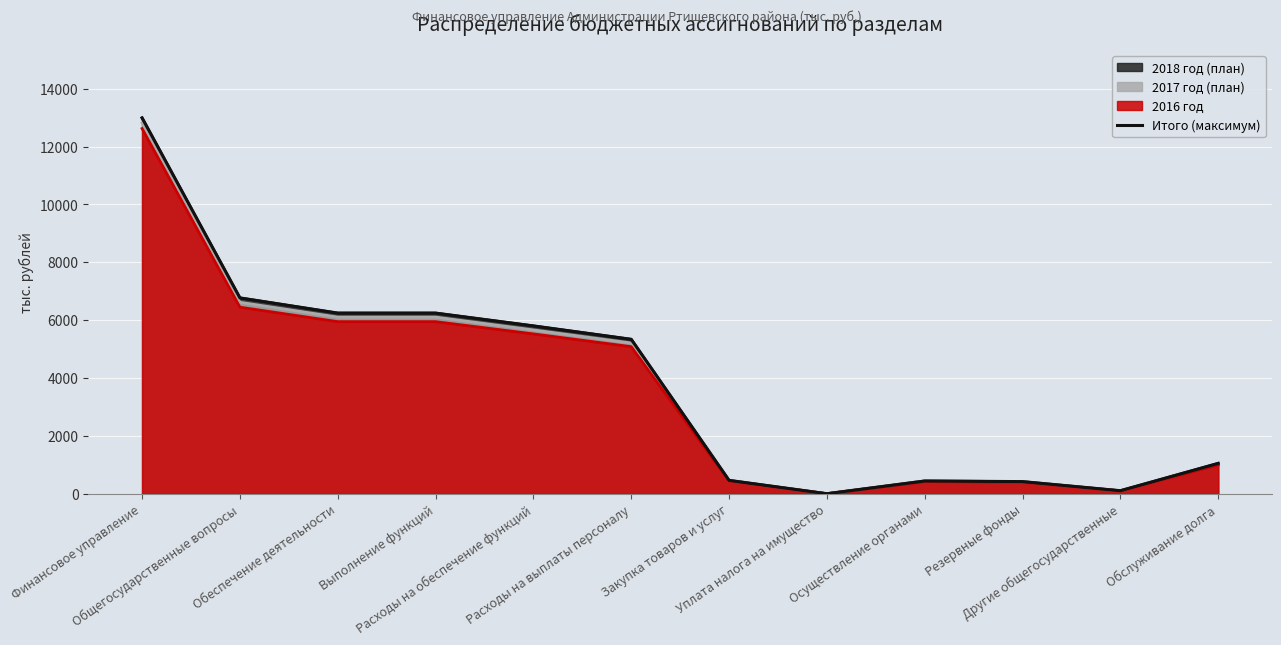

Rank the categories by value from highest to lowest.

Финансовое управление, Общегосударственные вопросы, Обеспечение деятельности, Выполнение функций, Расходы на обеспечение функций, Расходы на выплаты персоналу, Обслуживание долга, Закупка товаров и услуг, Осуществление органами, Резервные фонды, Другие общегосударственные, Уплата налога на имущество